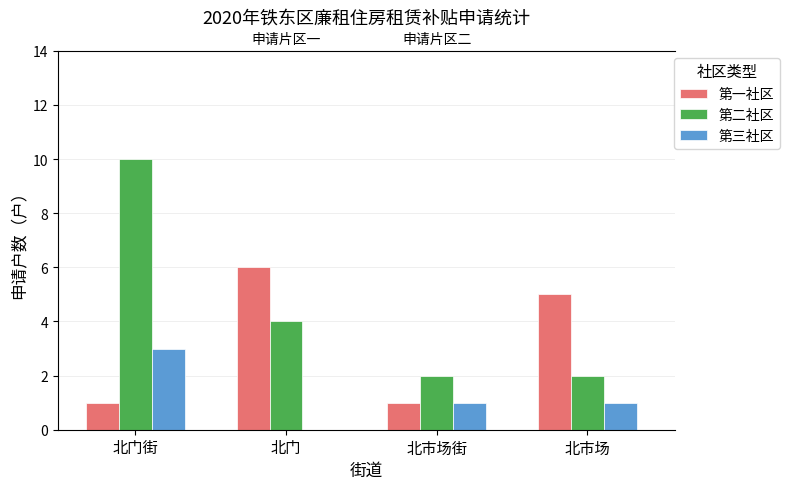

List the series in order of their overall mean, highest first.

第二社区, 第一社区, 第三社区